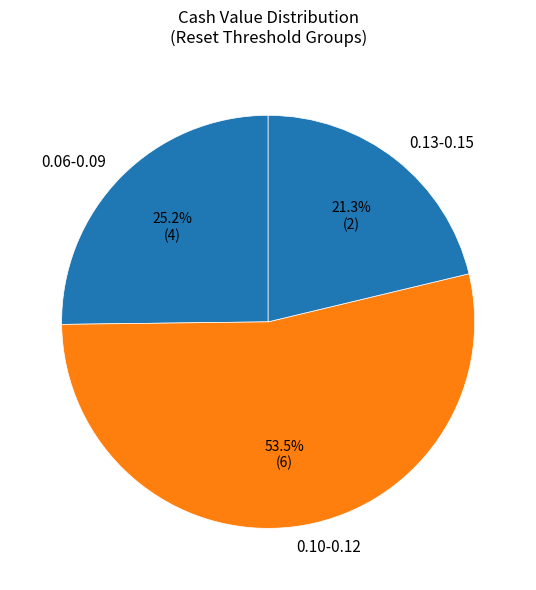

What portion of the pie excludes 0.06-0.09?

74.8%